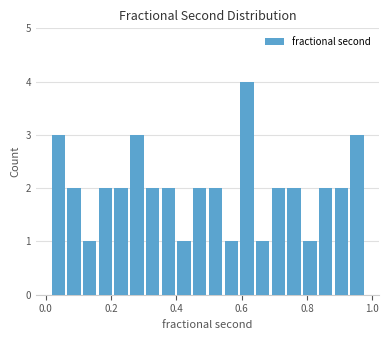

Around what value on the x-axis is the tallest bar? Give the approximate position of its centre, as read against the axis.

0.62